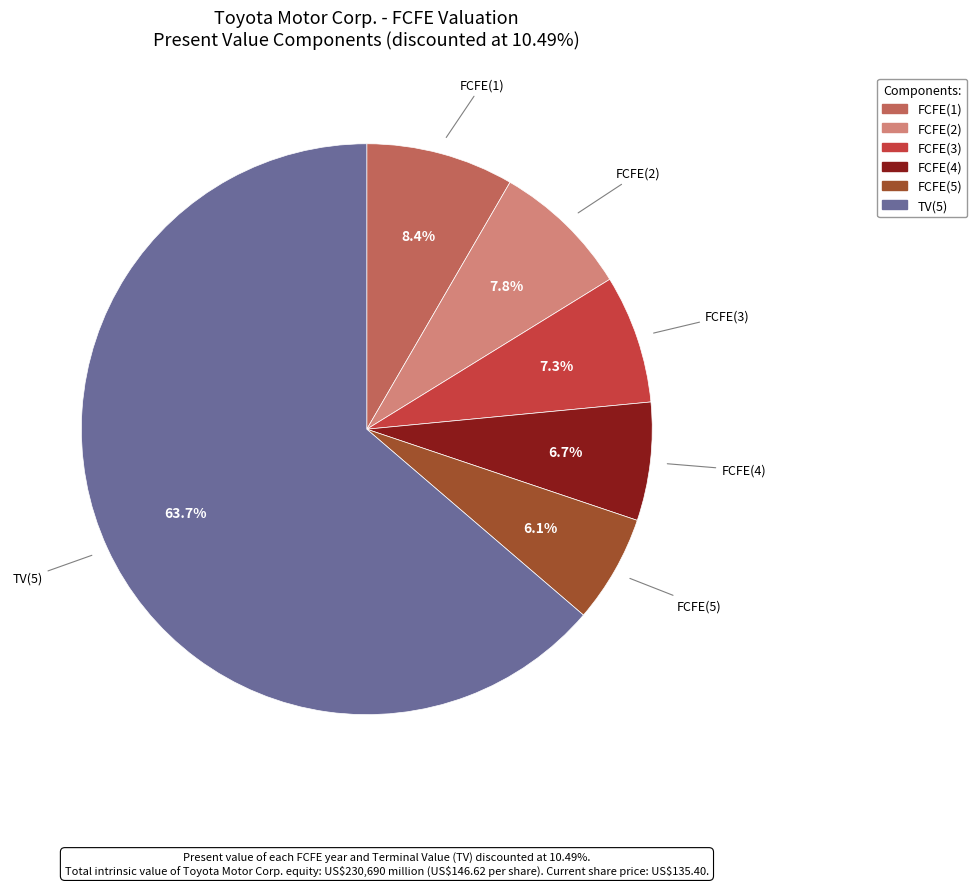

The FCFE(1) slice represents 1% of the pie. True or false?

False